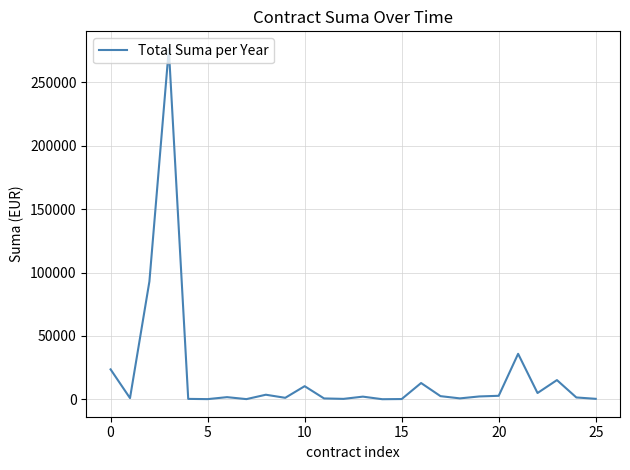

What is the difference between the maximum and minimum values?

276344.5